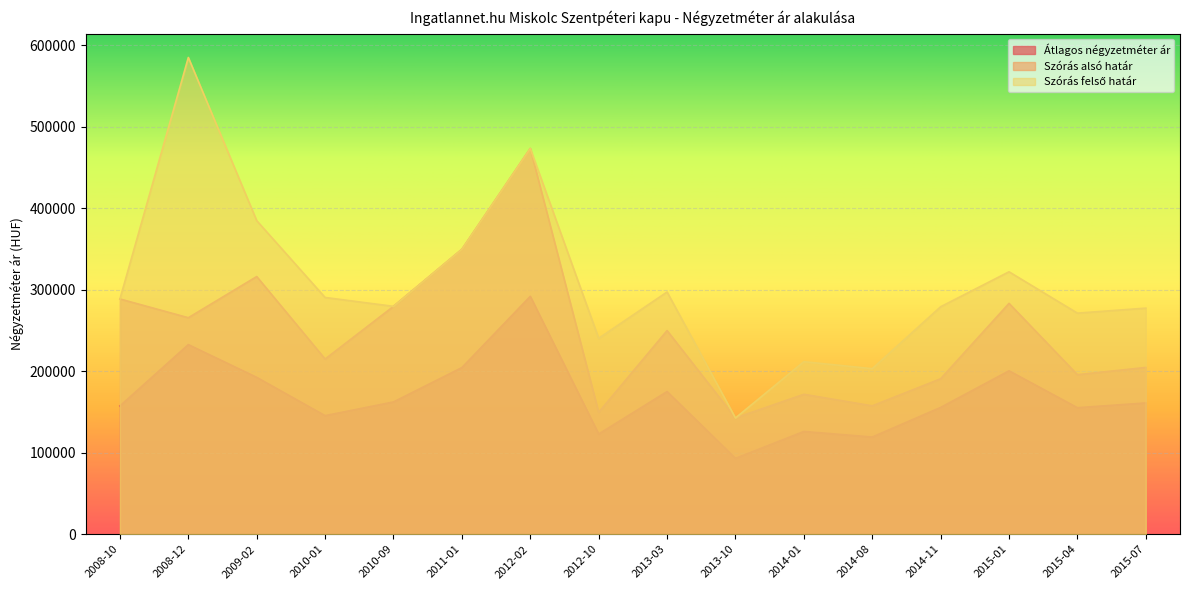

True or false: Szórás alsó határ and Szórás felső határ cross at least once.

False